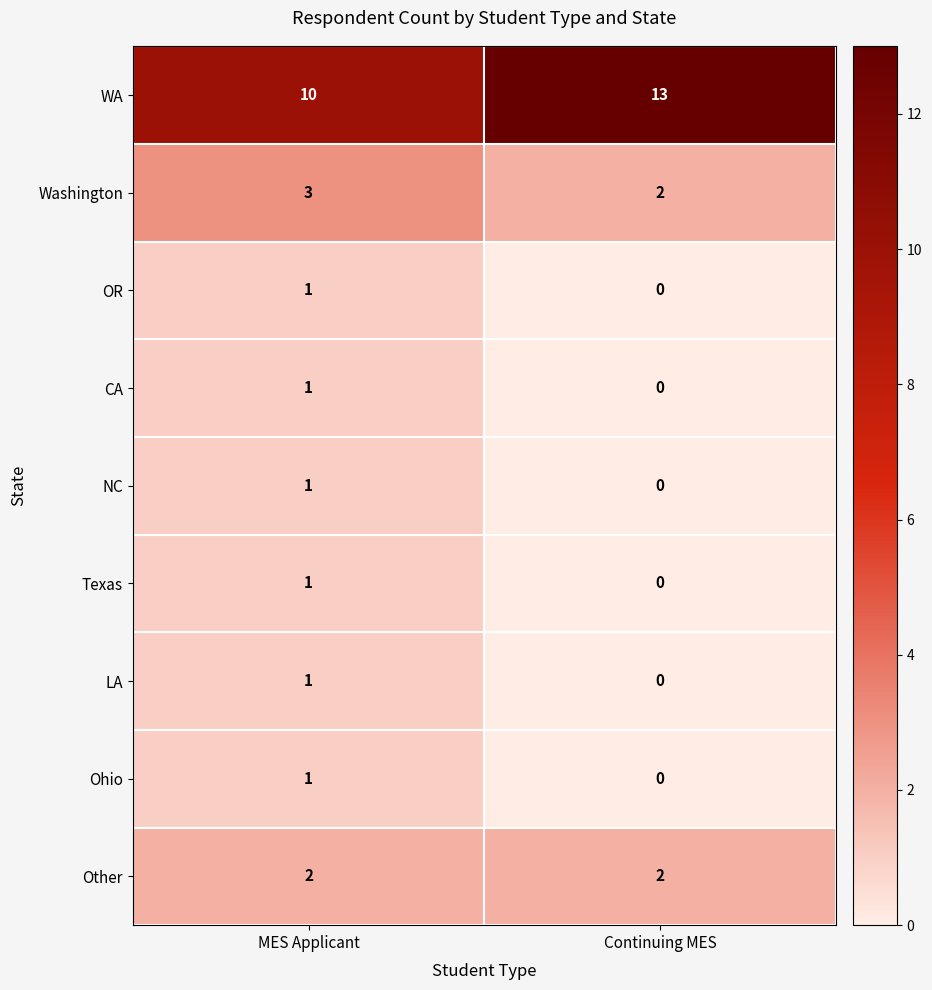

What is the maximum value shown in the chart?

13